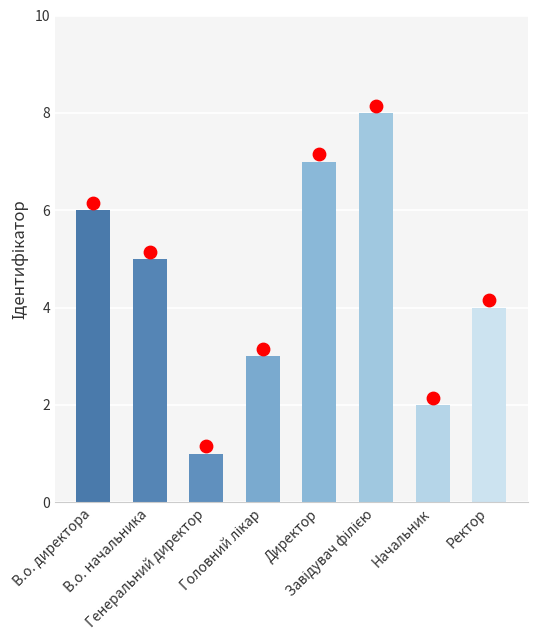

What is the change in value from В.о. директора to Начальник?

-4